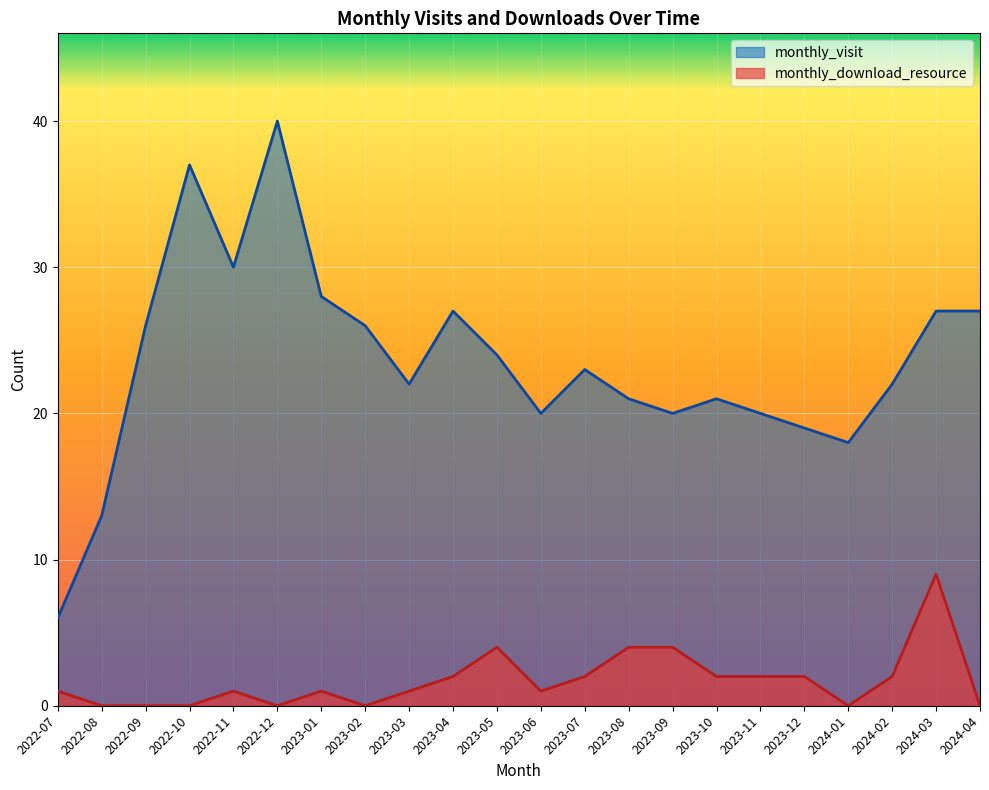

True or false: monthly_download_resource has a value of 5 at 2024-01.

False